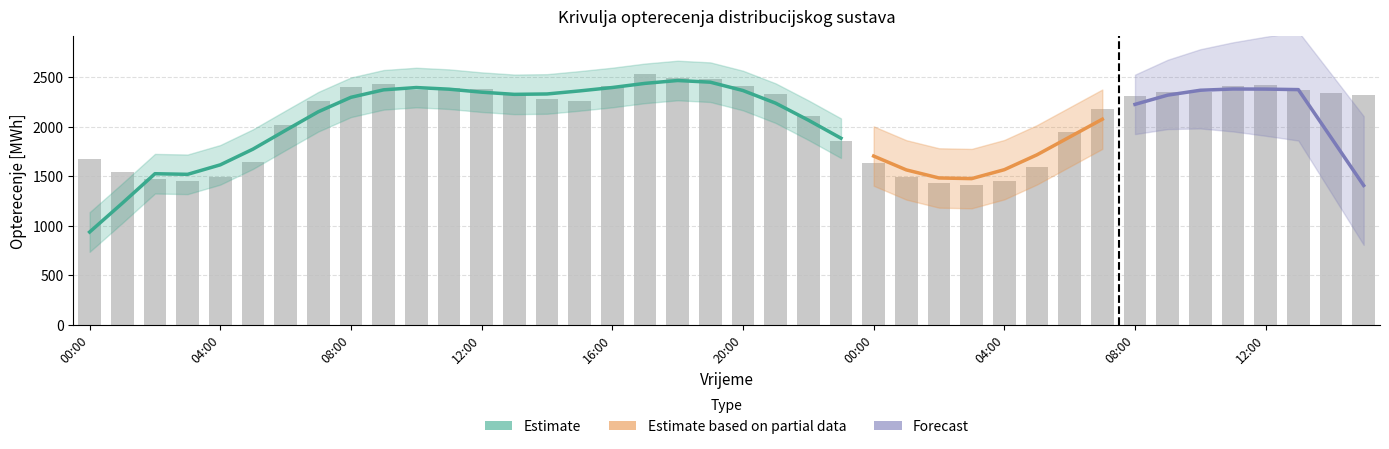

Rank the categories by value from highest to lowest.

17:00, 18:00, 19:00, 09:00, 12:00, 16:00, 11:00, 20:00, 08:00, 11:00, 12:00, 10:00, 13:00, 10:00, 09:00, 14:00, 21:00, 13:00, 15:00, 08:00, 14:00, 15:00, 07:00, 07:00, 22:00, 06:00, 06:00, 23:00, 00:00, 05:00, 00:00, 05:00, 01:00, 01:00, 04:00, 02:00, 03:00, 04:00, 02:00, 03:00